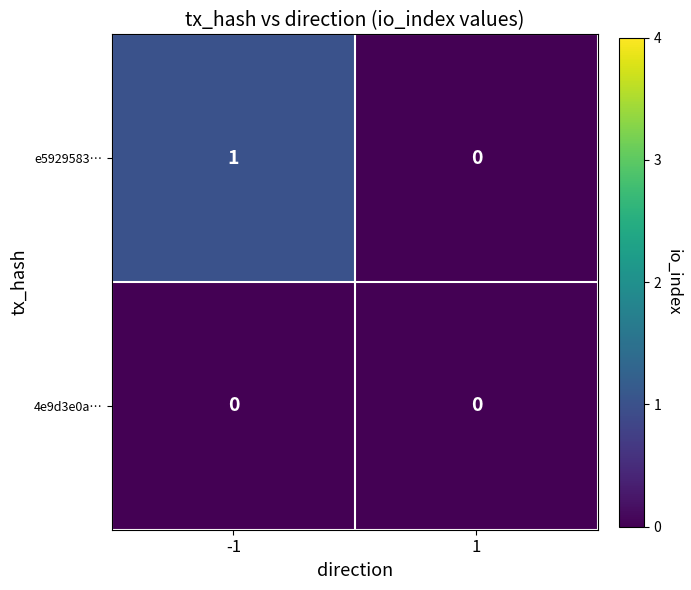

What is the greatest value displayed?

1